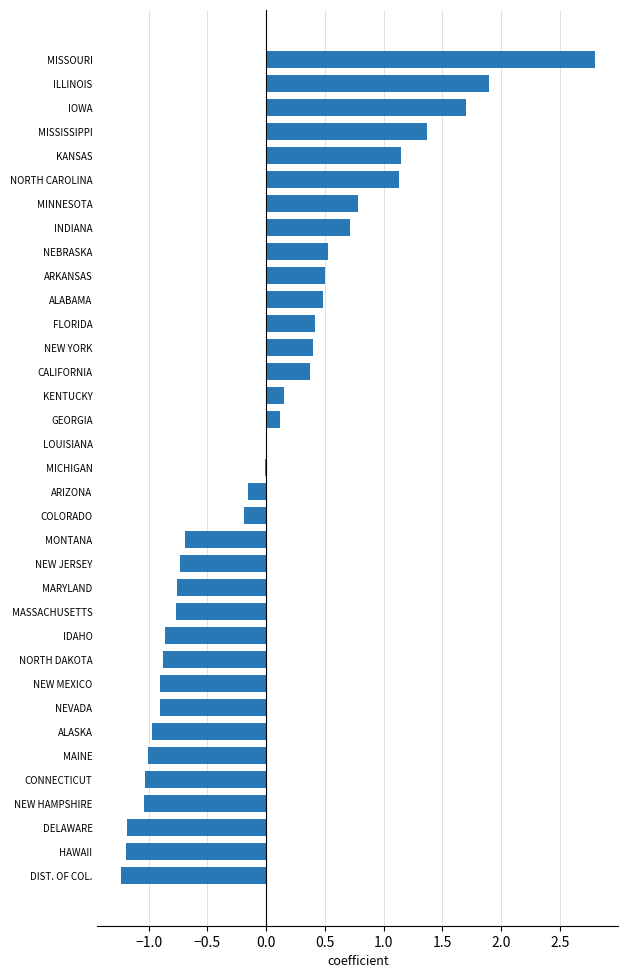

Count the number of data series in this chart.

1